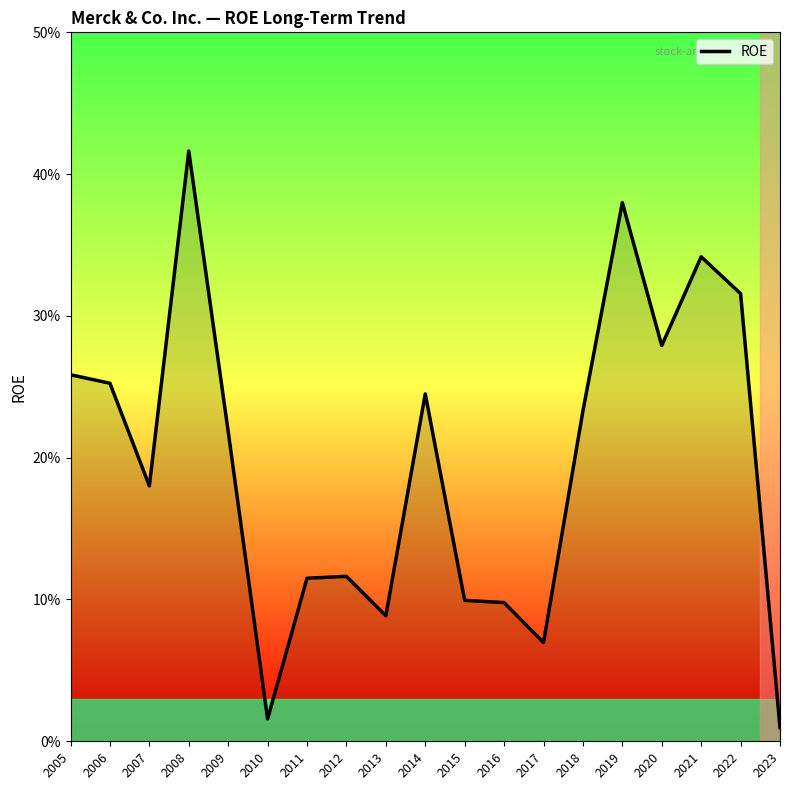

Where is the first local minimum?

2007